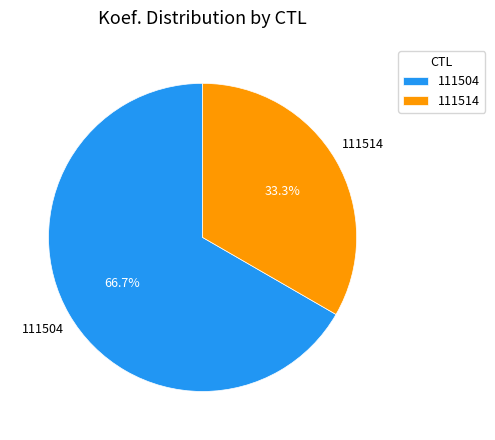

What is the smallest slice in the pie chart?

111514